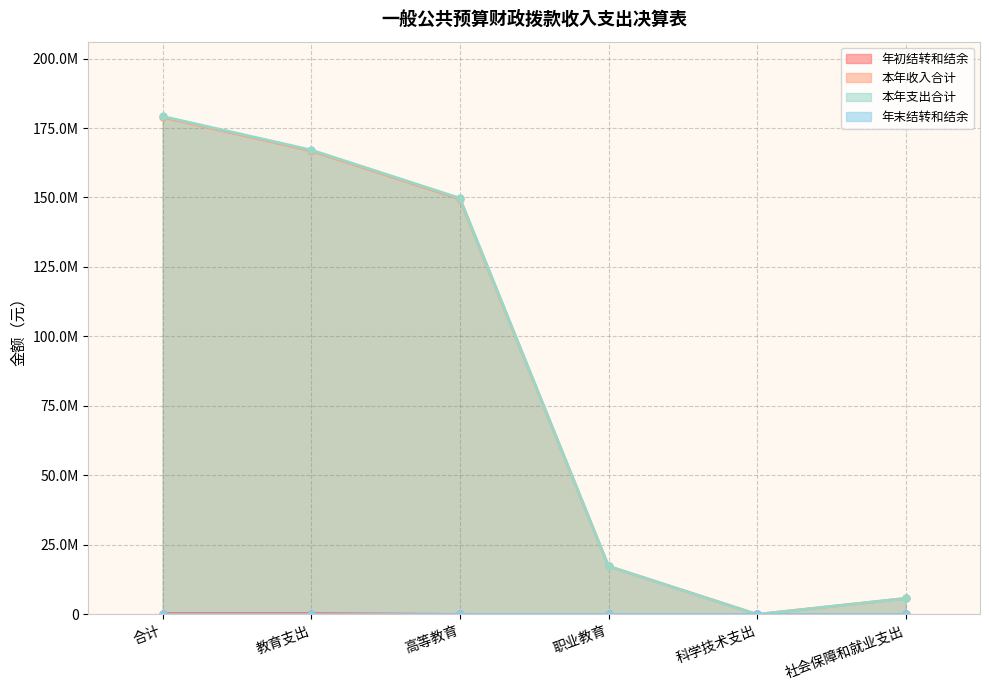

How many values in the 本年收入合计 series exceed 149432301?

3